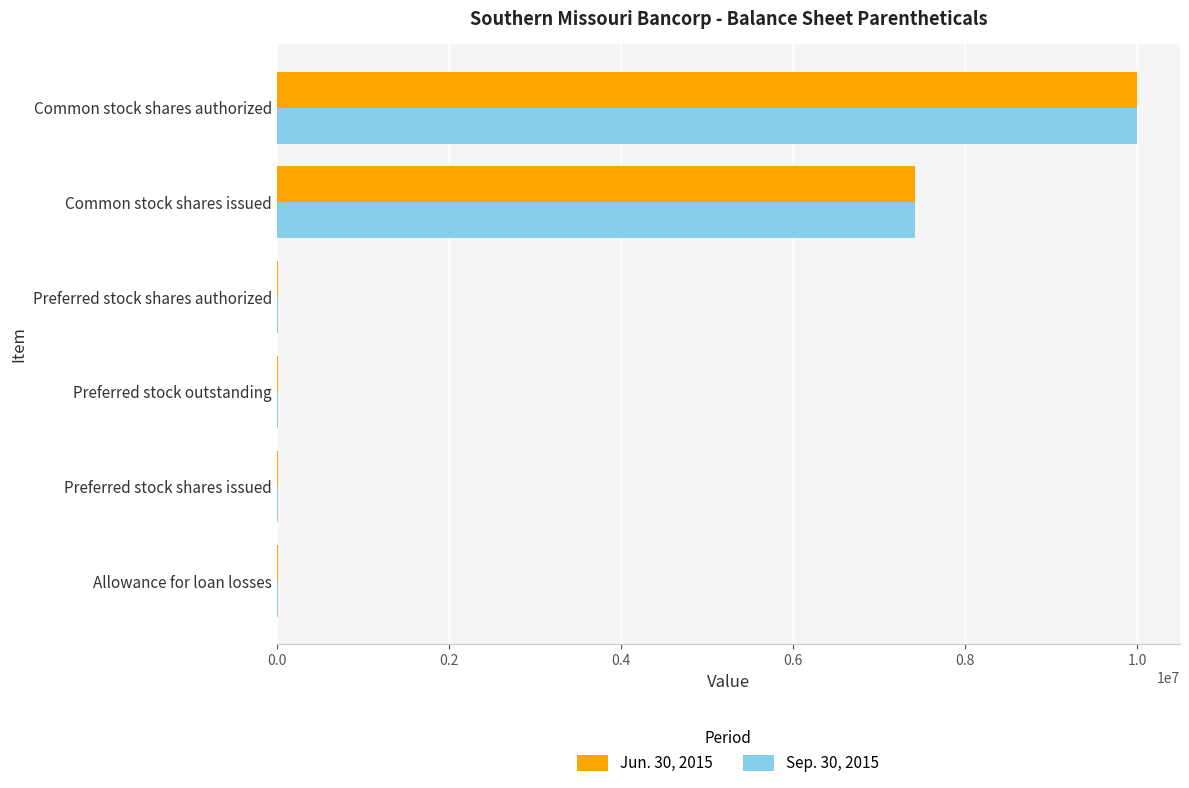

How many categories are shown in the chart?

6